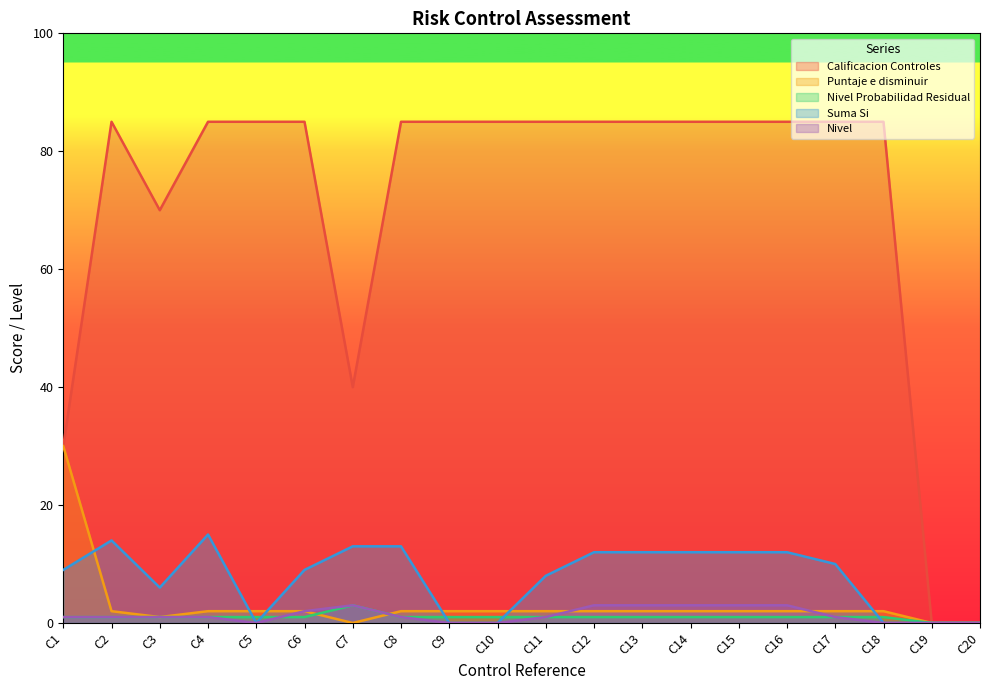

Which series has the largest range (max minus min)?

Calificacion Controles